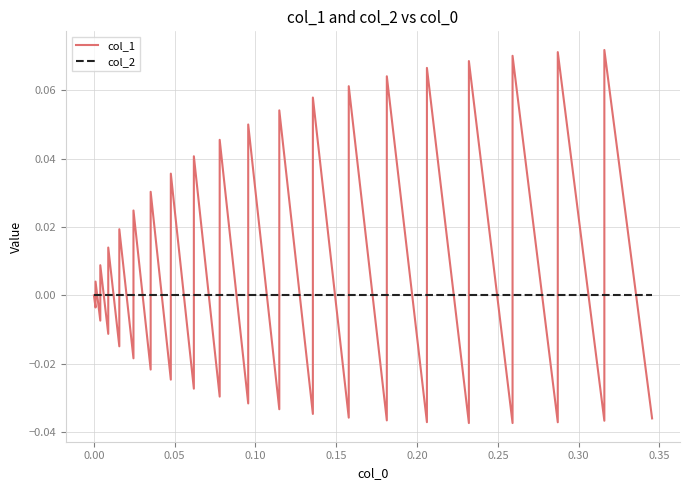

Reading right to left, extract all data points from this chart.

col_1: -0.0	0.1	-0.0	0.1	-0.0	0.1	-0.0	0.1	-0.0	0.1	-0.0	0.1	-0.0	0.1	-0.0	0.1	-0.0	0.1	-0.0	0.0	-0.0	0.0	-0.0	0.0	-0.0	0.0	-0.0	0.0	-0.0	0.0	-0.0	0.0	-0.0	0.0	-0.0	0.0	-0.0	0.0	-0.0	0.0
col_2: 0.0	0.0	0.0	0.0	0.0	0.0	0.0	0.0	0.0	0.0	0.0	0.0	0.0	0.0	0.0	0.0	0.0	0.0	0.0	0.0	0.0	0.0	0.0	0.0	0.0	0.0	0.0	0.0	0.0	0.0	0.0	0.0	0.0	0.0	0.0	0.0	0.0	0.0	0.0	0.0